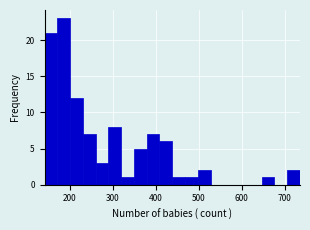

Read against the x-axis, roughly where is the centre of the tallest bar?

190